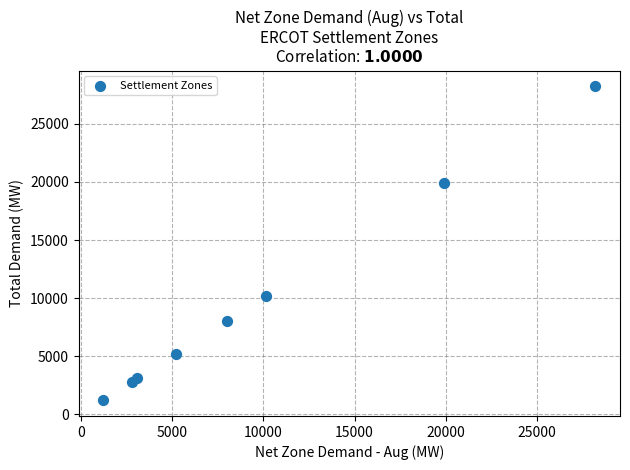

What Y value in the scatter plot is closest to 14713?

10158.0